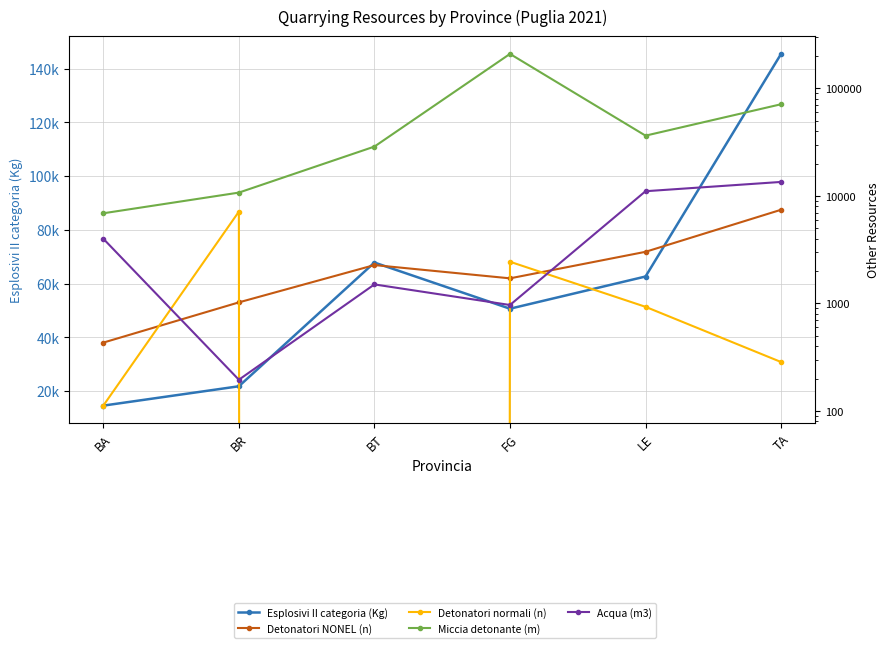

What is the difference between the second highest and minimum values in the Esplosivi II categoria (Kg) series?

53250